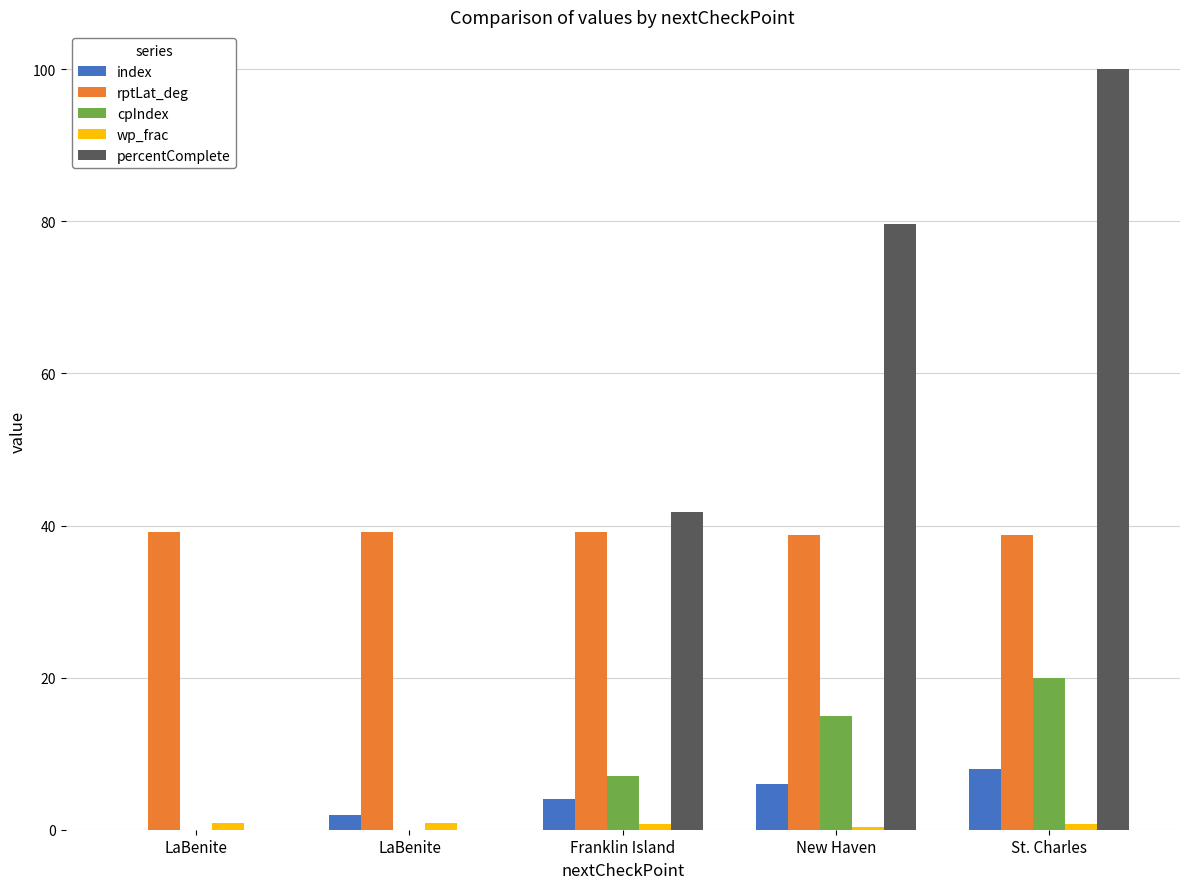

True or false: cpIndex has a value of 20.0 at St. Charles.

True